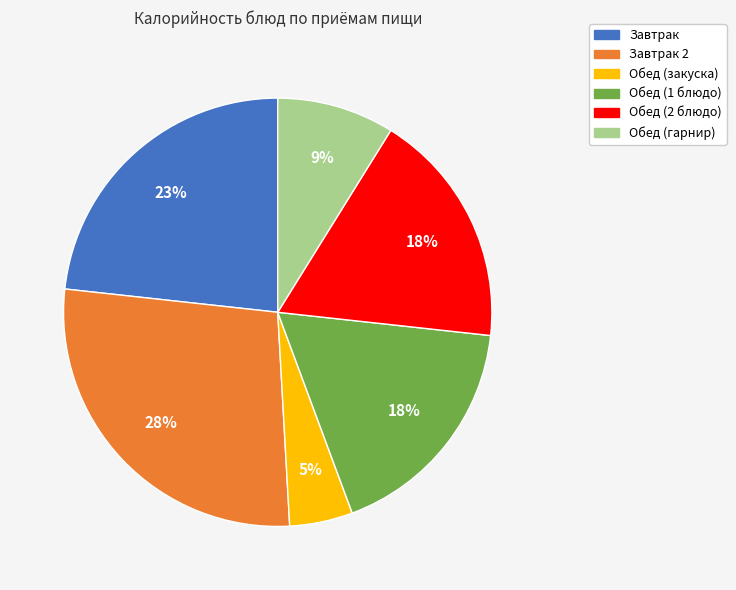

Does any single category account for the majority?

No